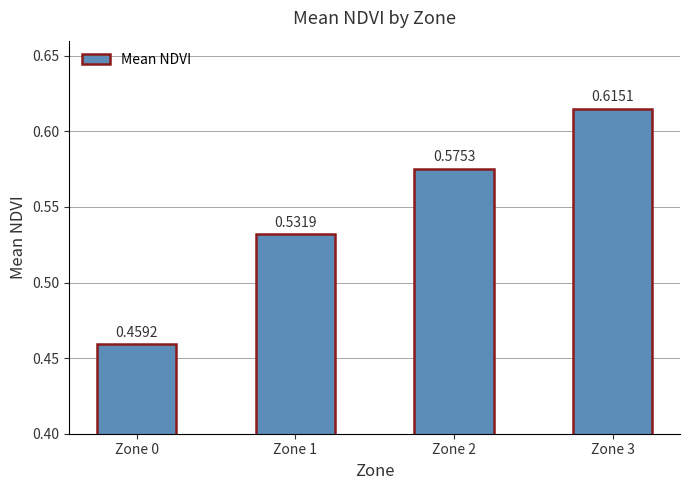

What is the difference between the values at Zone 3 and Zone 0?

0.2